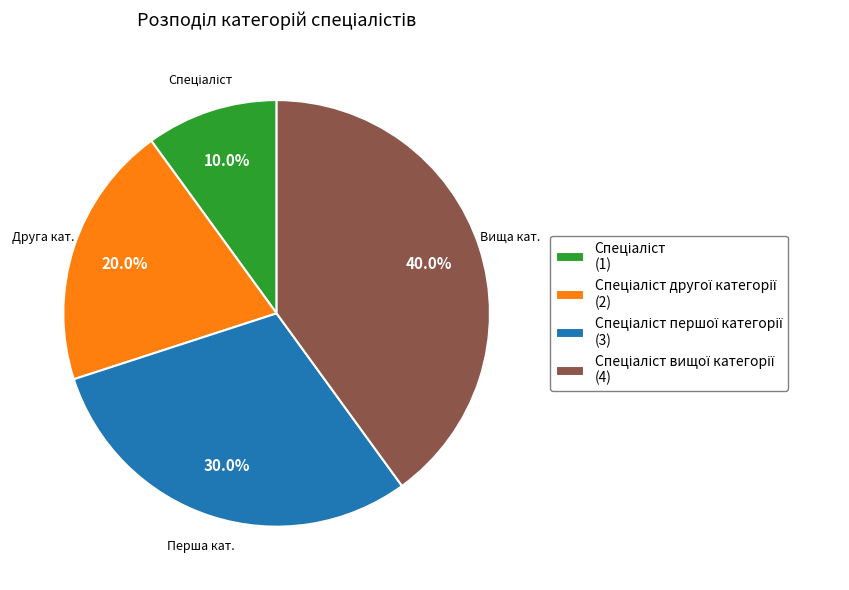

Is there any slice that represents more than half of the pie?

No